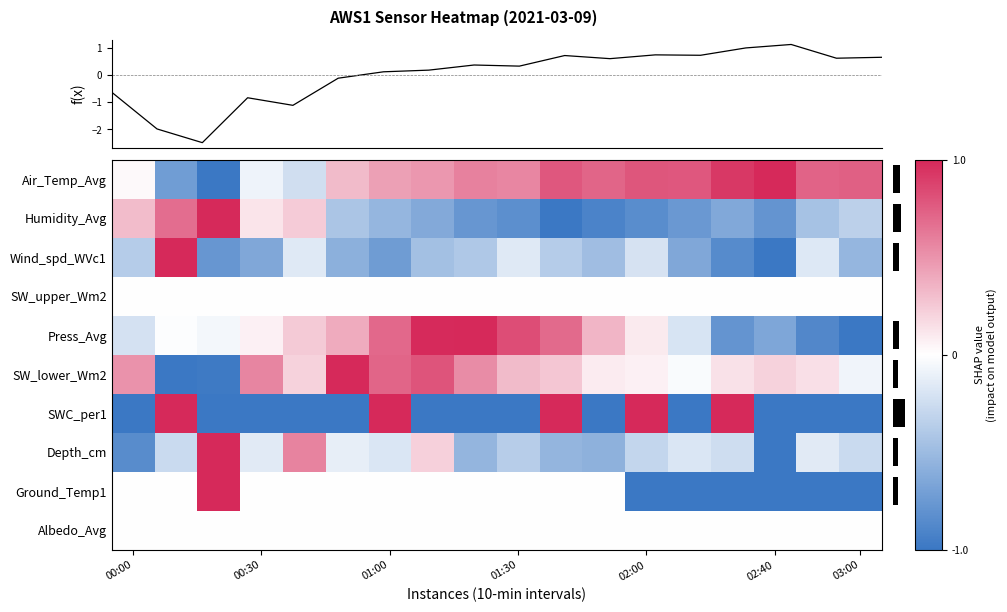

Which series has the widest spread of values?

Air_Temp_Avg